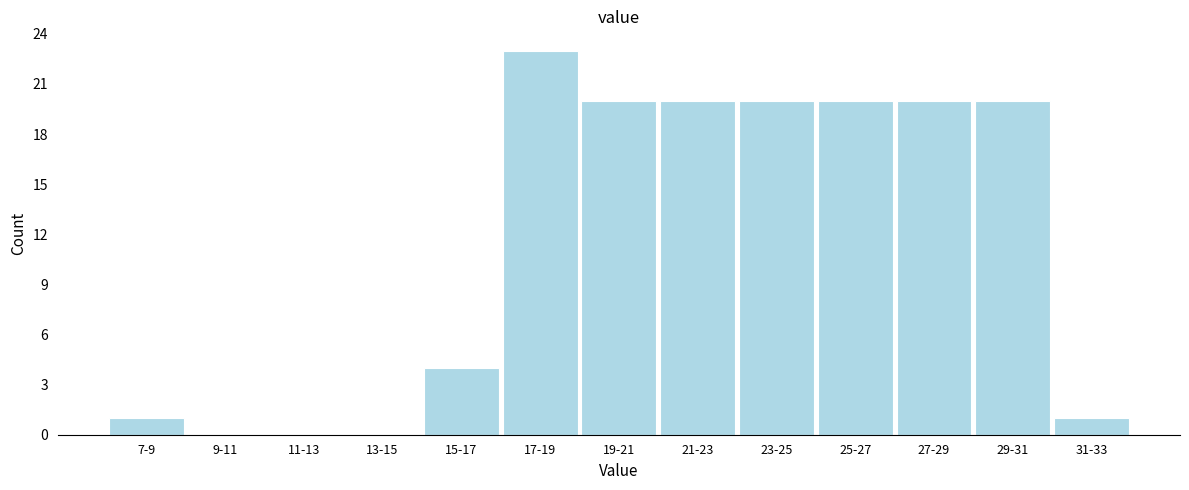

Reading right to left, list all the values displayed in this chart.

31-33=1	29-31=20	27-29=20	25-27=20	23-25=20	21-23=20	19-21=20	17-19=23	15-17=4	13-15=0	11-13=0	9-11=0	7-9=1